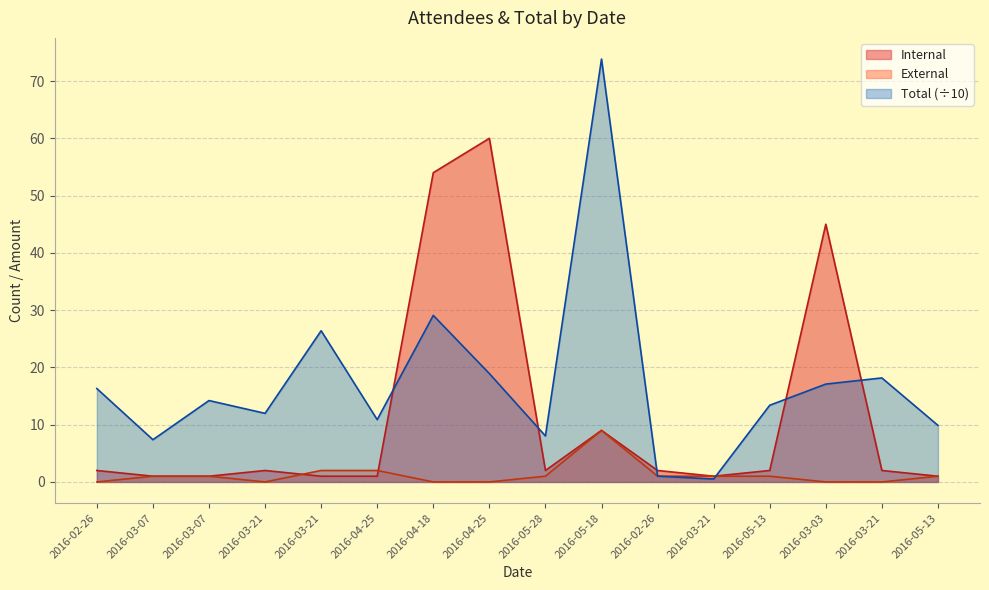

At 2016-05-28, list the series in order from largest to smallest.

Total (÷10), Internal, External